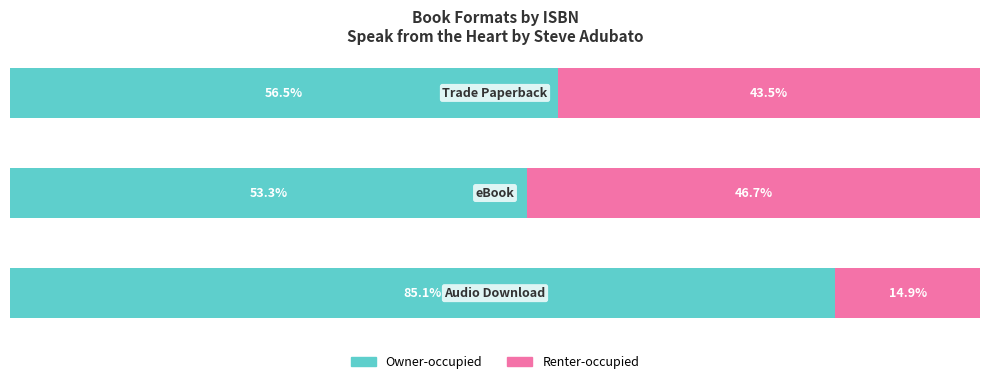

What are all the series names shown in the legend?

Owner-occupied, Renter-occupied